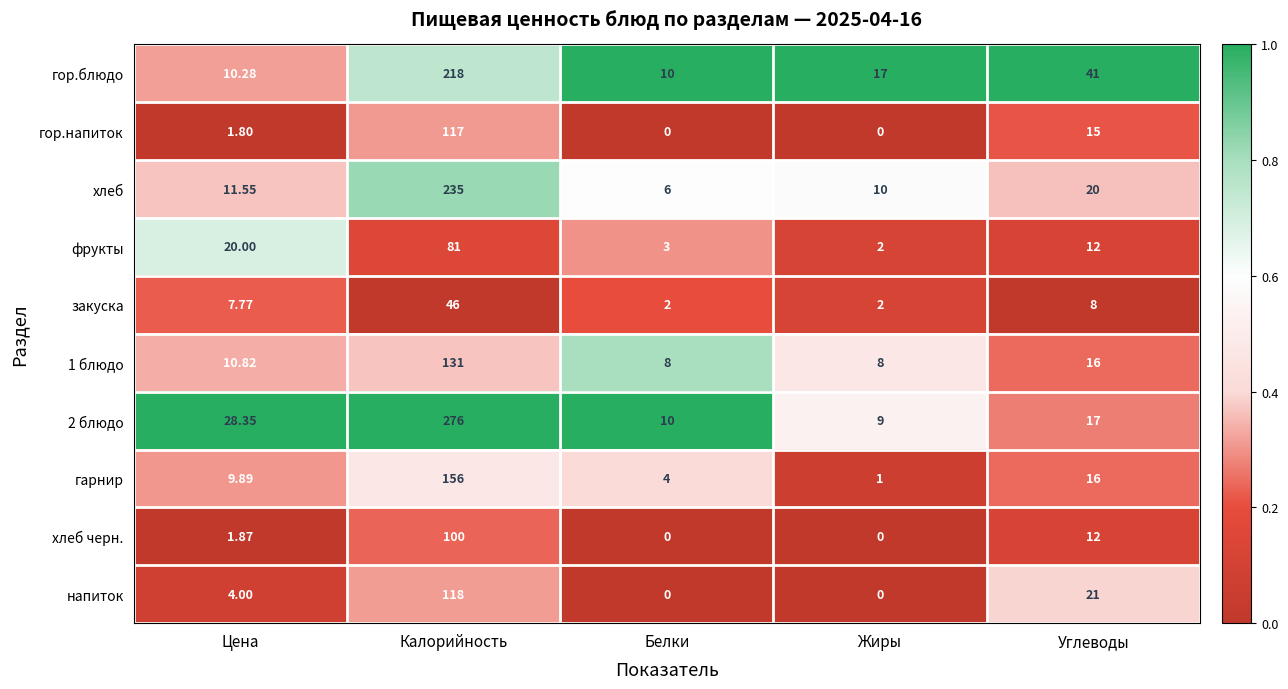

At which category does the chart reach its peak across all series?

Калорийность